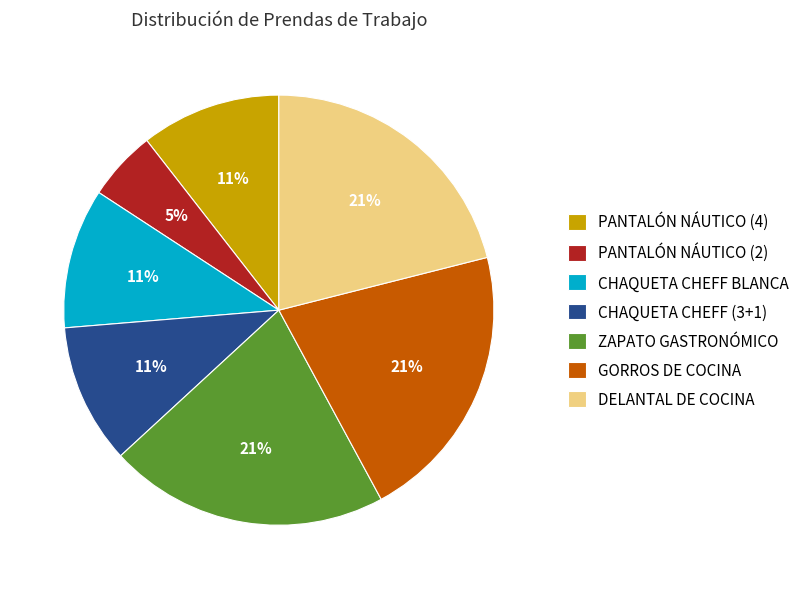

To the nearest percent, what is the average slice percentage?

14%